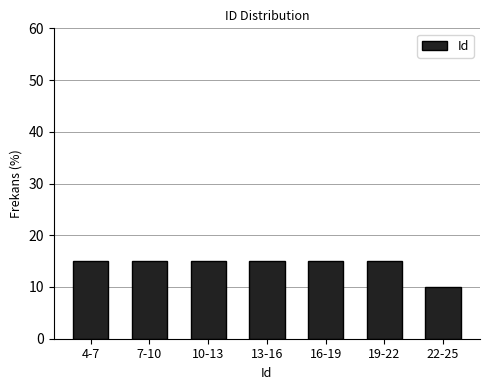

Reading right to left, what are all the values shown in this chart?

22-25=10	19-22=15	16-19=15	13-16=15	10-13=15	7-10=15	4-7=15